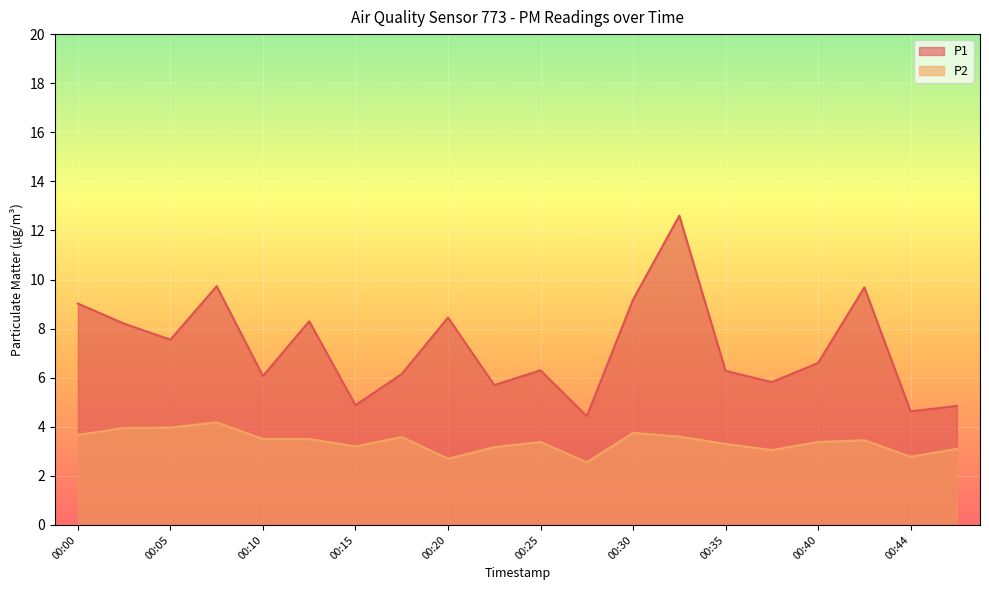

What is the highest value of the P2 series?

4.2